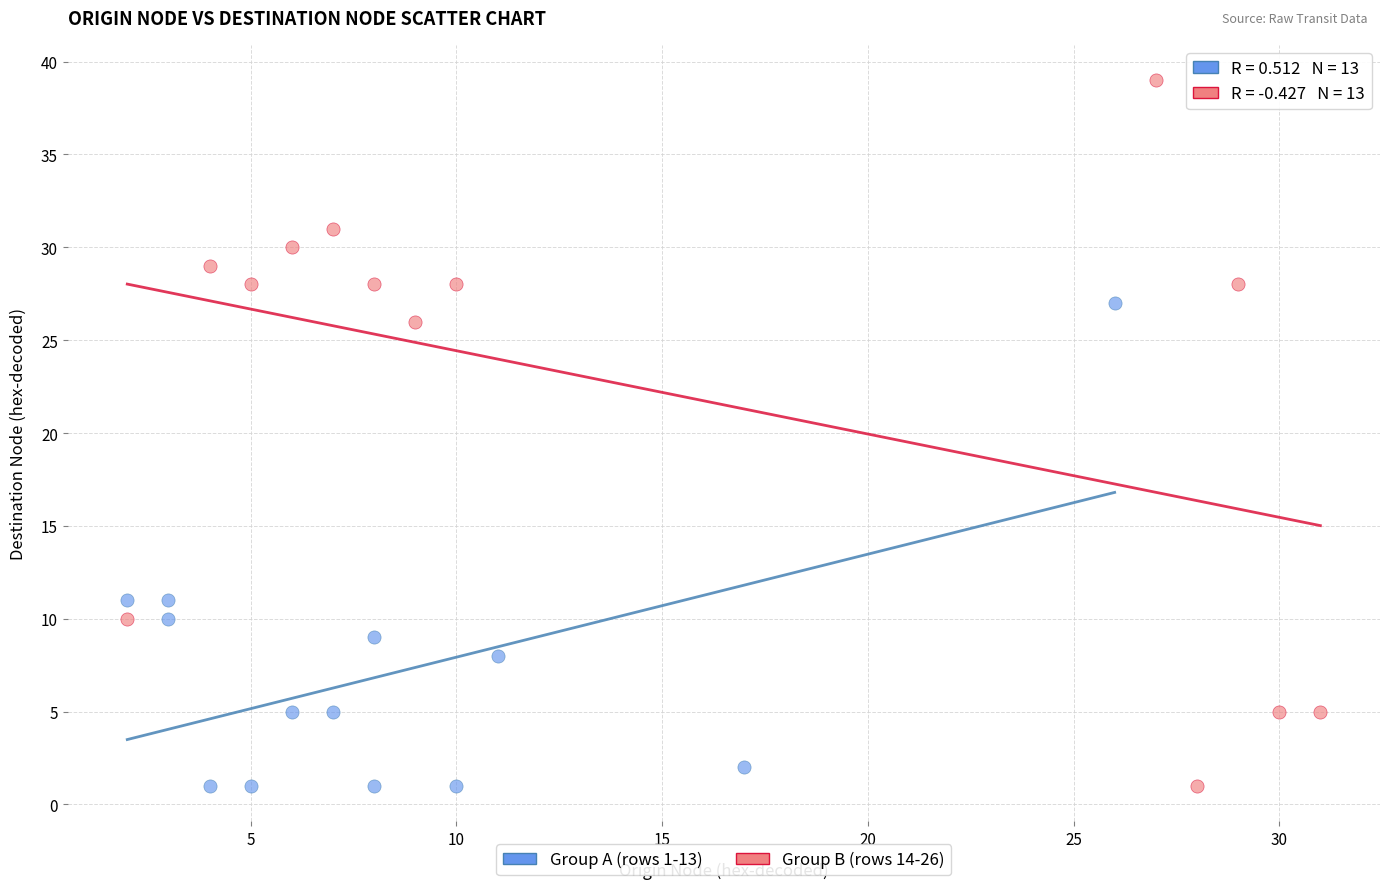

Which series has the largest Y range (max minus min)?

Group B (rows 14-26)